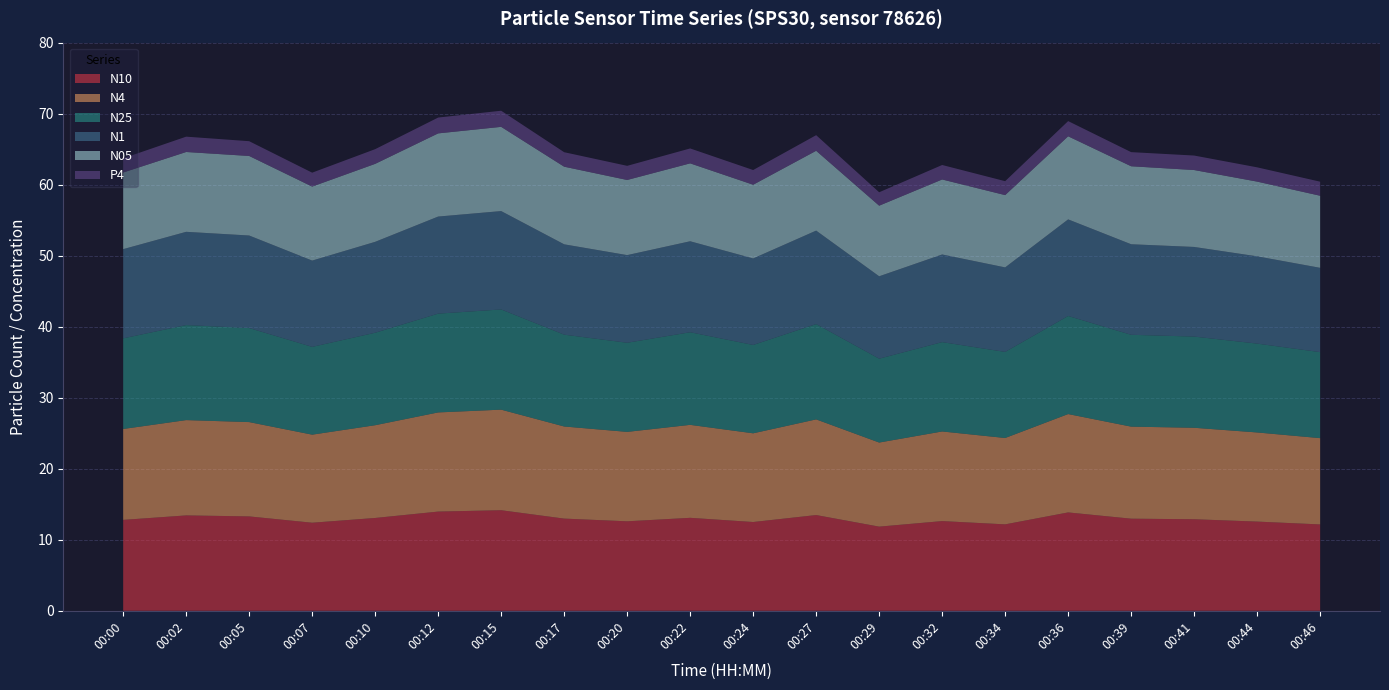

Reading right to left, extract all data points from this chart.

N10: 12.2	12.6	12.9	13.0	13.8	12.2	12.6	11.8	13.5	12.5	13.1	12.6	13.0	14.2	14.0	13.1	12.4	13.3	13.4	12.8
N4: 12.2	12.6	12.9	13.0	13.8	12.2	12.6	11.8	13.5	12.5	13.1	12.6	13.0	14.2	14.0	13.1	12.4	13.3	13.4	12.8
N25: 12.1	12.5	12.8	12.9	13.8	12.1	12.6	11.8	13.4	12.4	13.0	12.6	12.9	14.1	13.9	13.0	12.4	13.2	13.4	12.8
N1: 11.9	12.3	12.6	12.8	13.6	11.9	12.3	11.6	13.2	12.2	12.8	12.3	12.7	13.8	13.7	12.8	12.2	13.0	13.1	12.6
N05: 10.2	10.5	10.8	11.0	11.7	10.2	10.6	9.9	11.2	10.4	11.0	10.6	10.9	11.9	11.7	11.0	10.4	11.2	11.2	10.8
P4: 2.0	2.0	2.0	2.0	2.1	2.0	2.0	1.9	2.2	2.1	2.1	2.0	2.0	2.3	2.2	2.1	2.0	2.1	2.2	2.0